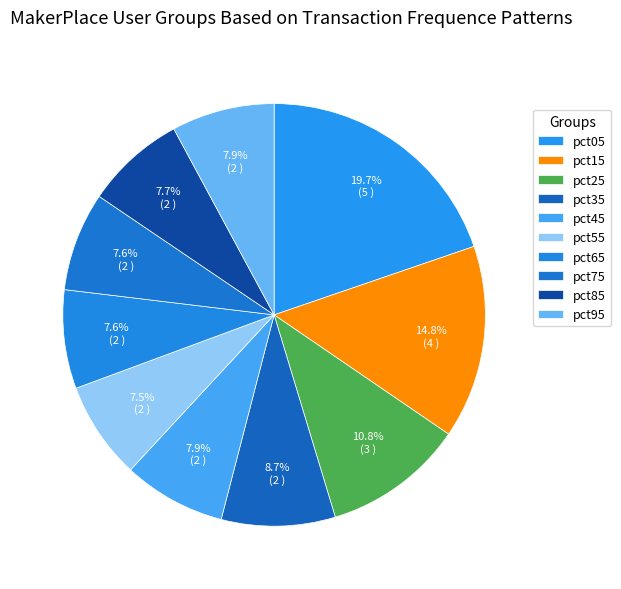

Which slice is the smallest?

pct55